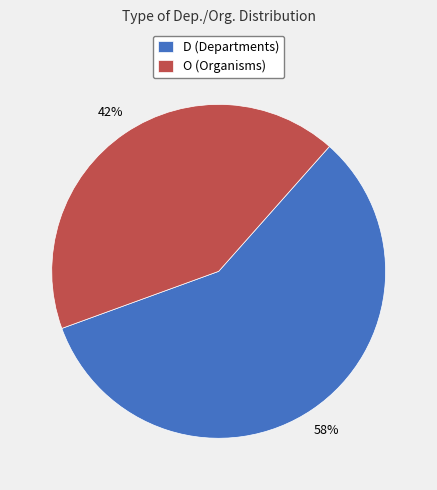

What is the ratio of the value at D to the value at O?

1.4